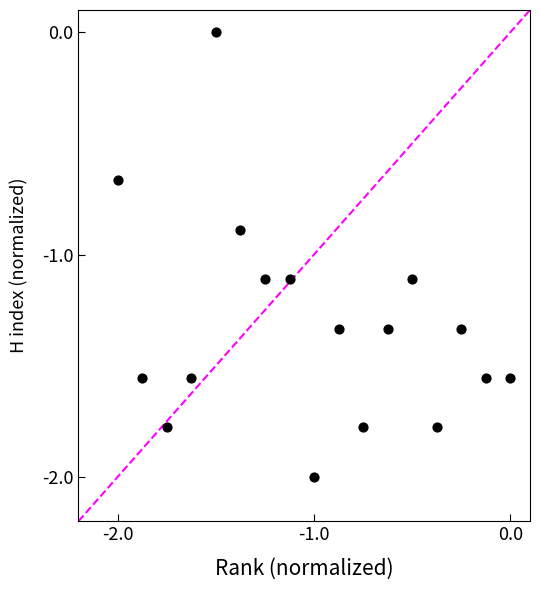

What is the range of X values (max minus min)?

2.0